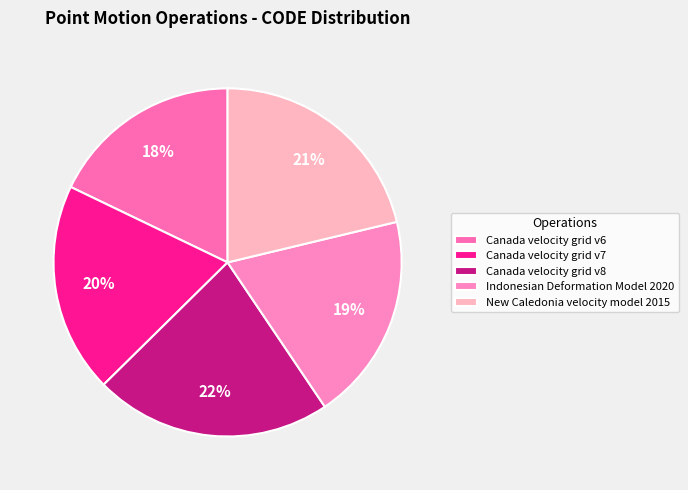

True or false: Canada velocity grid v8 accounts for 22% of the total.

True